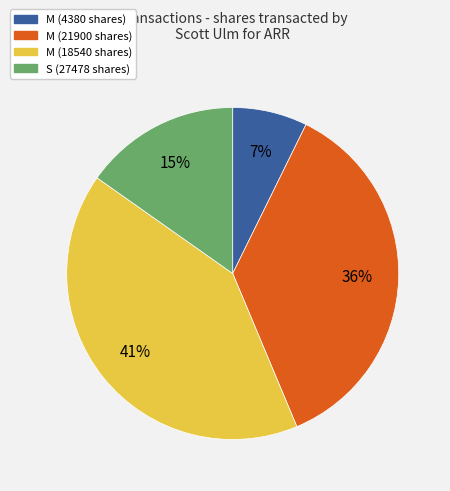

Is there a majority slice in this chart?

No